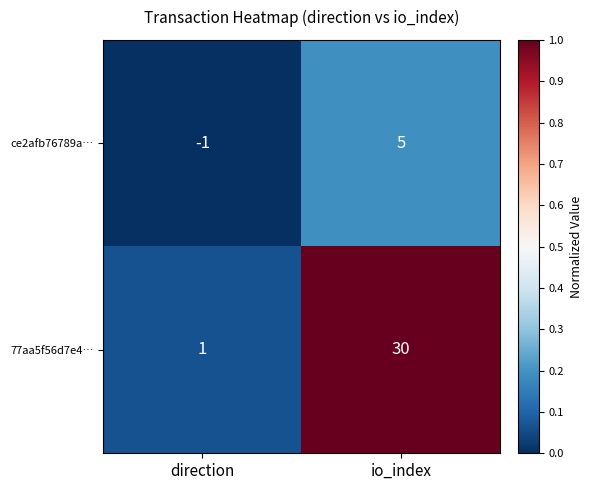

True or false: 77aa5f56d7e4… has a value of 2 at direction.

False